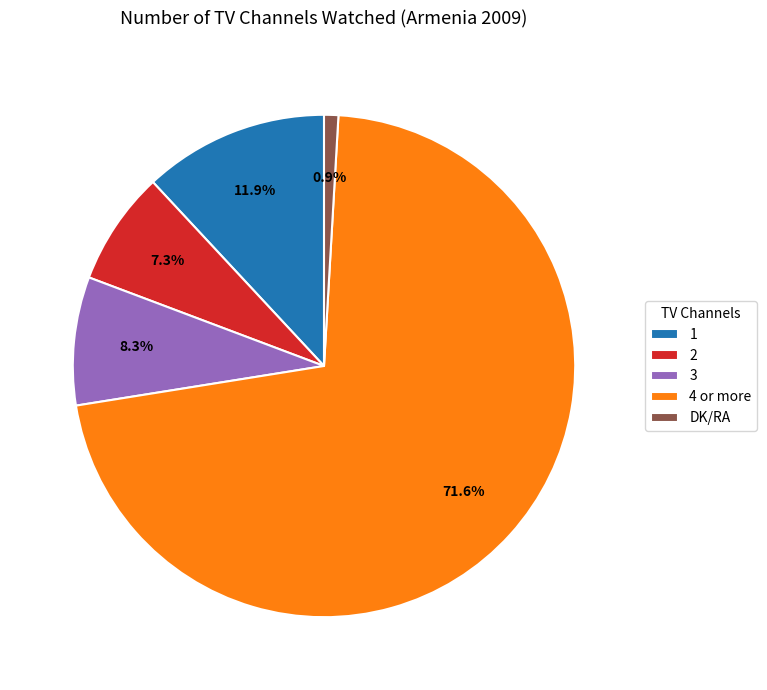

Rank the categories by value from lowest to highest.

DK/RA, 2, 3, 1, 4 or more